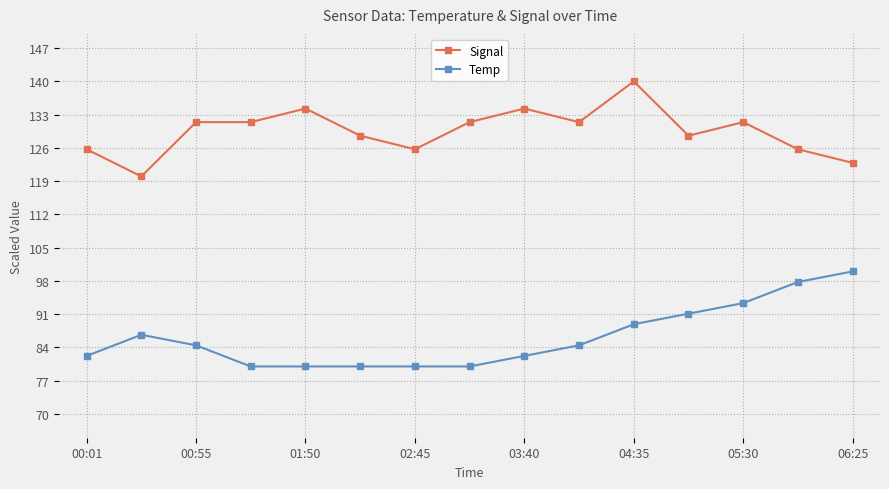

True or false: Signal has more than 2 points higher than both neighbors.

True